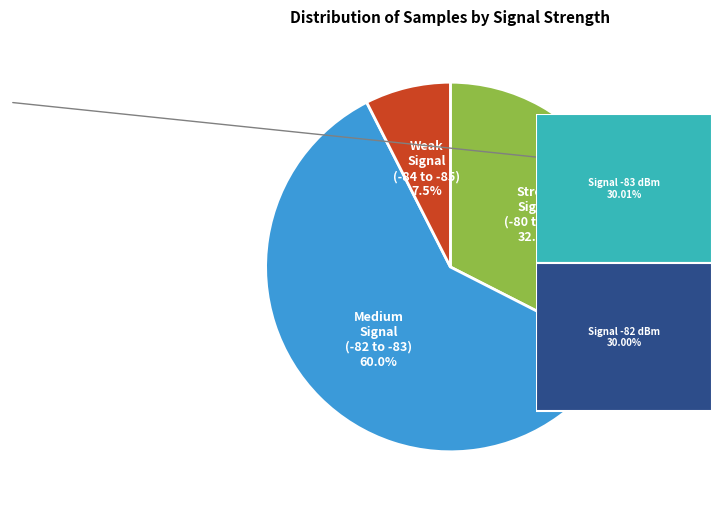

Count the number of slices in the pie.

3